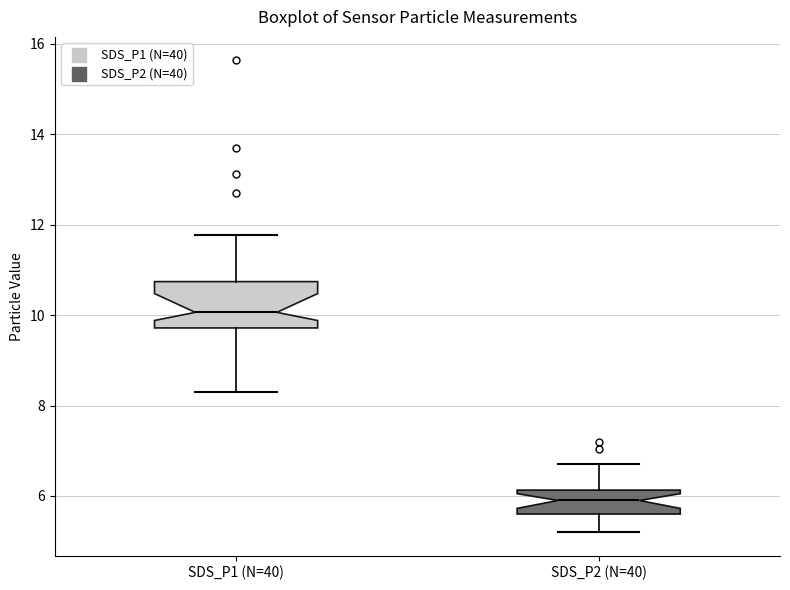

Reading left to right, read every box against the y-axis: the position of its median line, the range the box covers, and the ends of its whiskers. The values are not printed on the chart, so give them approximately, as read against the axis.

SDS_P1 (N=40): median 10.0, box 9.8 to 10.8, whiskers 8.4 to 11.8
SDS_P2 (N=40): median 6.0, box 5.6 to 6.2, whiskers 5.2 to 6.8